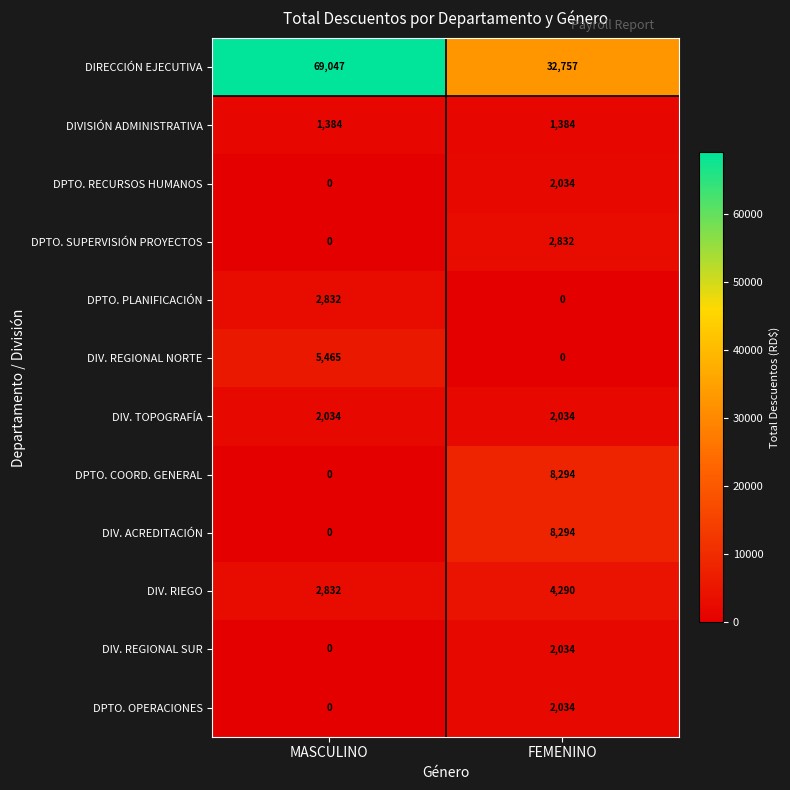

Is it true that DPTO. OPERACIONES equals 2034 at FEMENINO?

True